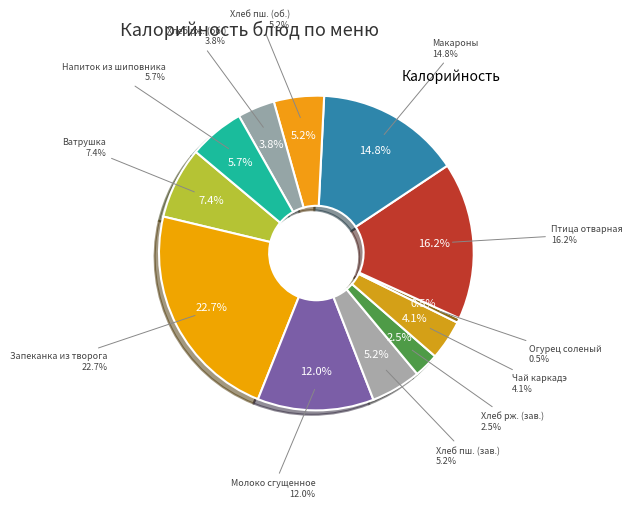

To the nearest percent, what is the difference between the largest and smallest slice percentages?

22%